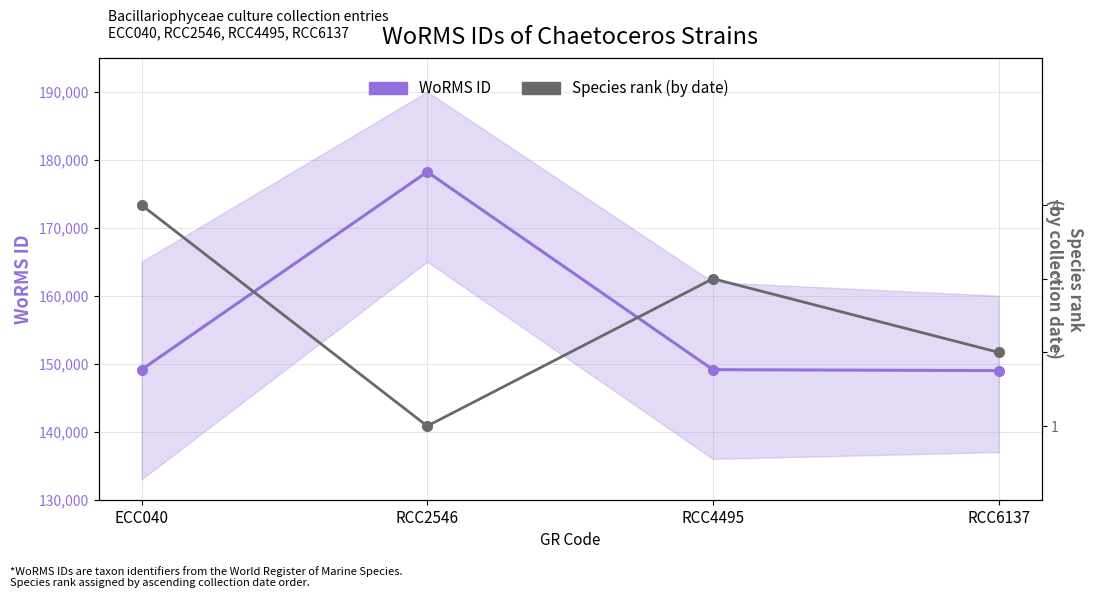

What is the total value across all series at ECC040?

149133